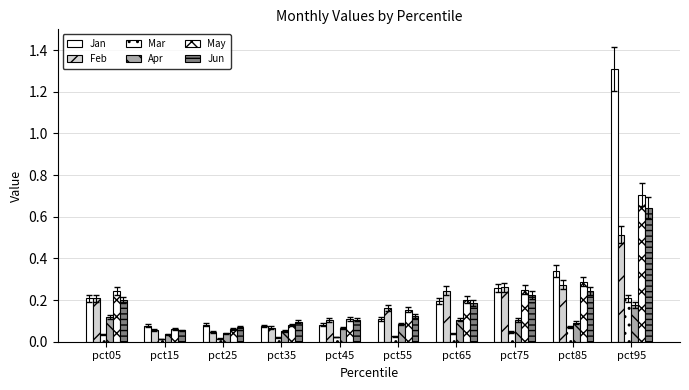

What is the maximum value shown in the chart?

1.3